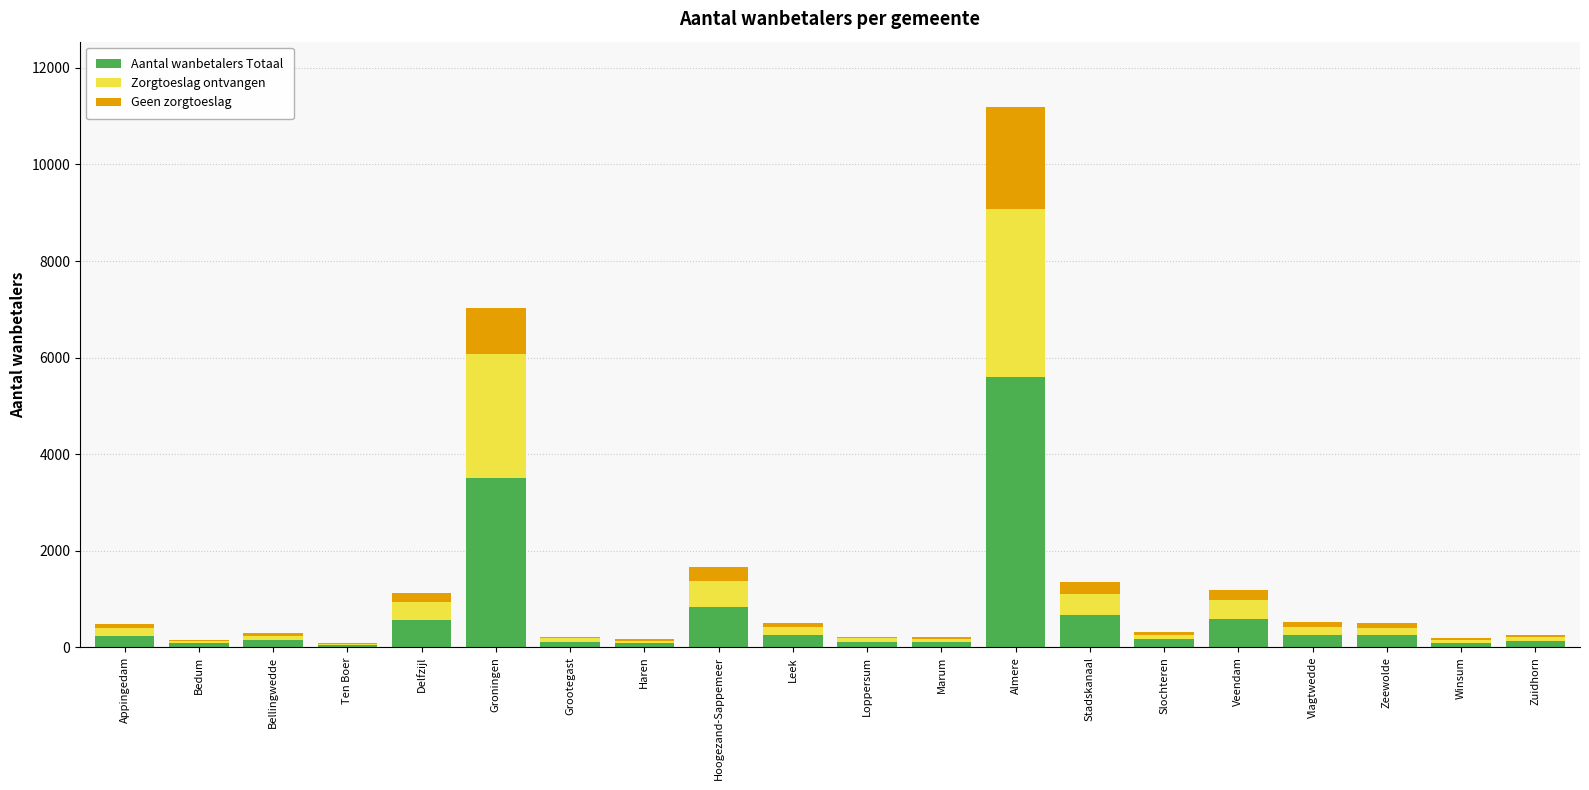

Which category has the highest value in the Aantal wanbetalers Totaal series?

Almere